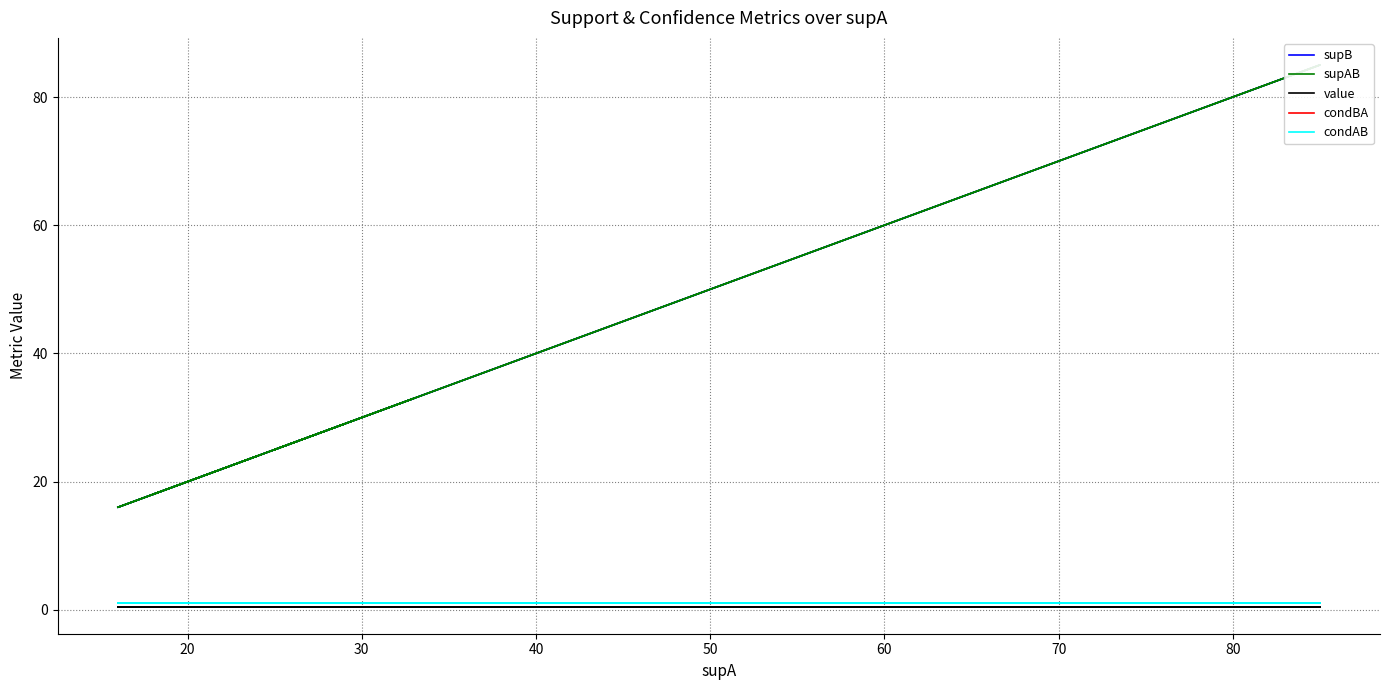

What is the value of the supAB point at the 20th from the left?

16.0